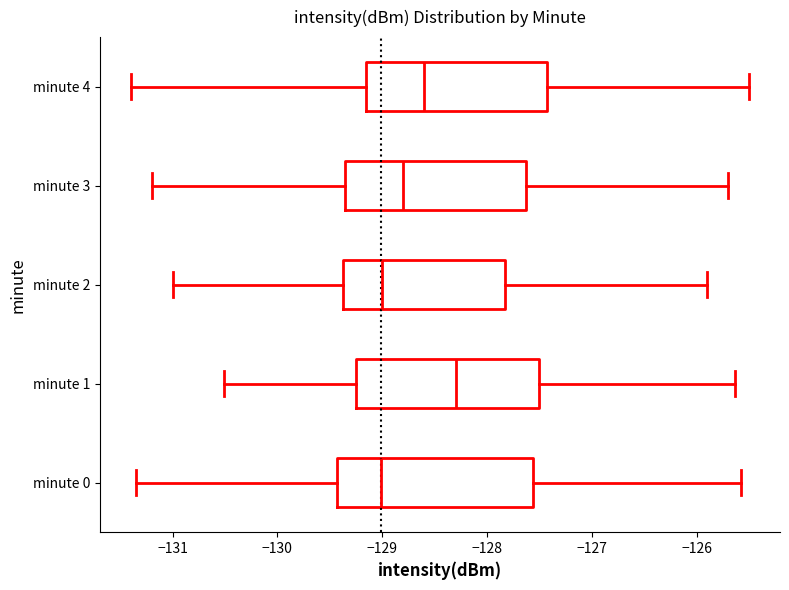

Reading bottom to top, transcribe this box plot: for each box, give where its median line is, the range the box spans, and where its two whiskers end, as read against the x-axis. The values are not printed on the chart, so give them approximately, as read against the axis.

minute 0: median -129.0, box -129.4 to -127.6, whiskers -131.4 to -125.6
minute 1: median -128.3, box -129.2 to -127.5, whiskers -130.5 to -125.6
minute 2: median -129.0, box -129.4 to -127.8, whiskers -131.0 to -125.9
minute 3: median -128.8, box -129.3 to -127.6, whiskers -131.2 to -125.7
minute 4: median -128.6, box -129.1 to -127.4, whiskers -131.4 to -125.5